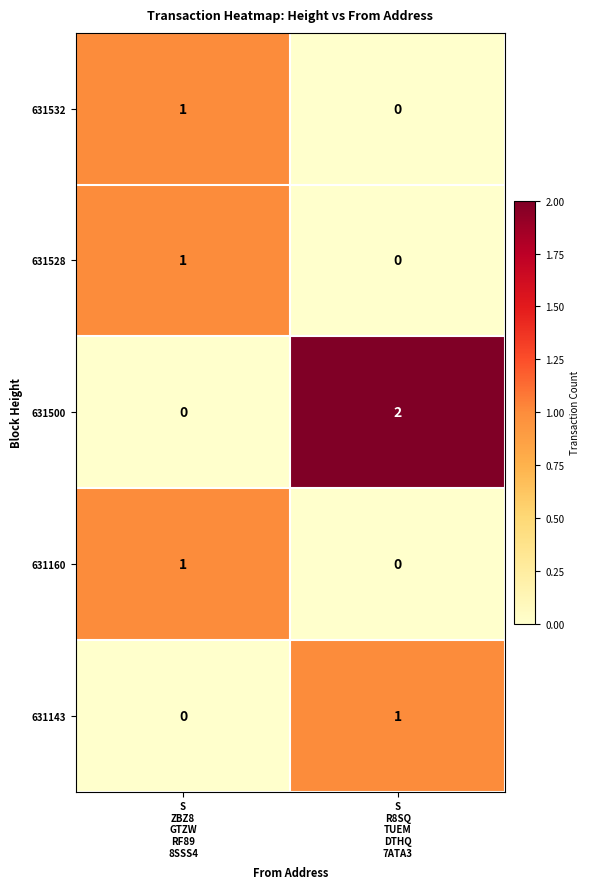

Which series has the largest total across all categories?

631500